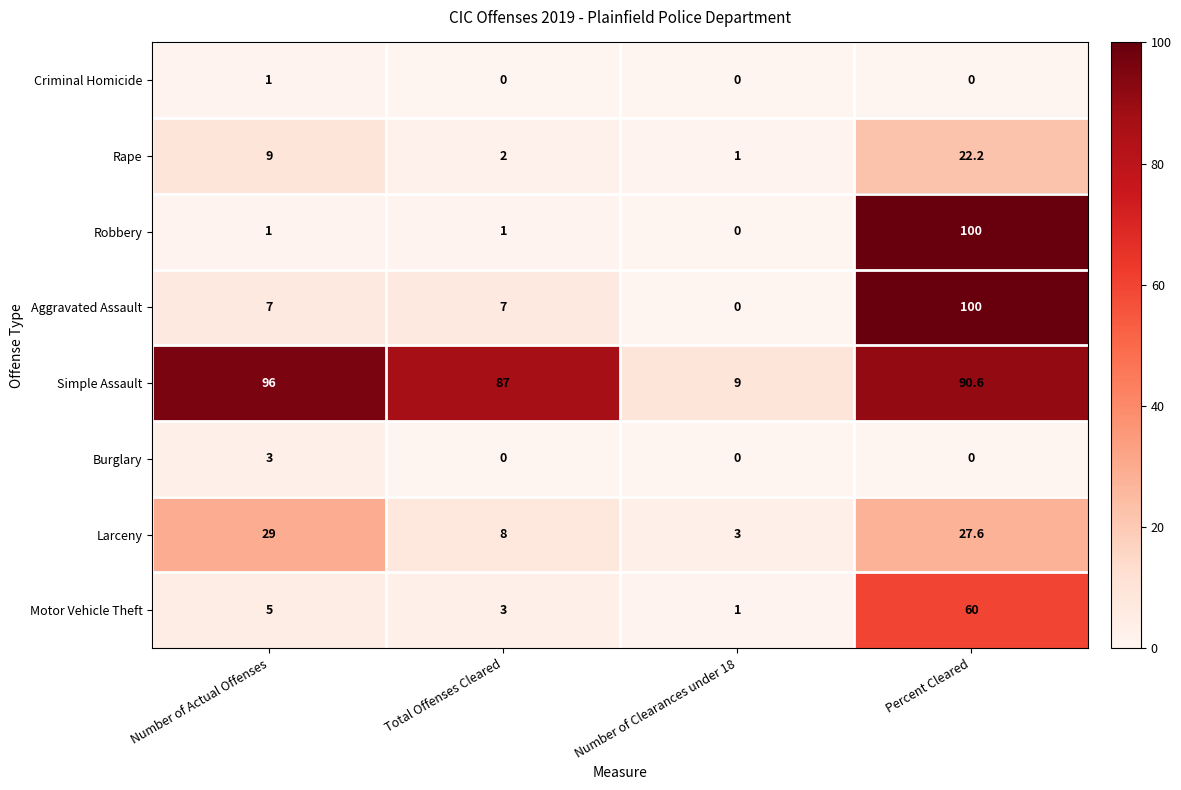

Which label corresponds to the largest value in the chart?

Percent Cleared